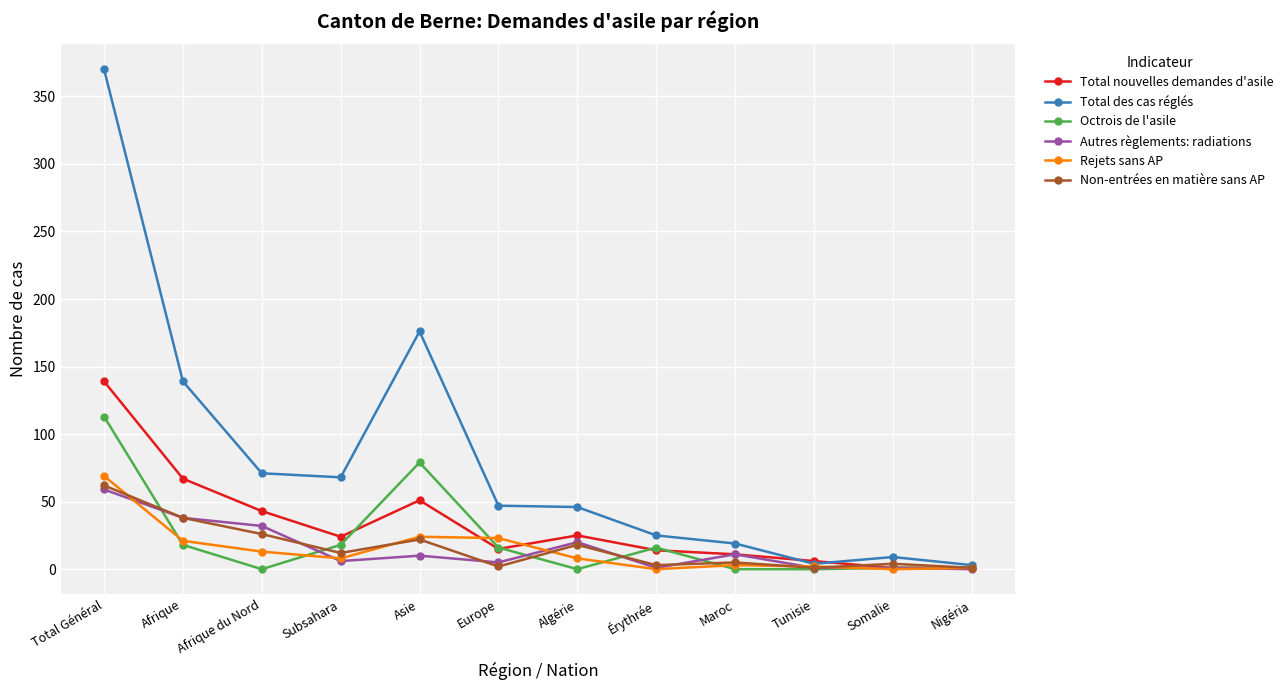

How many categories are shown in the chart?

12